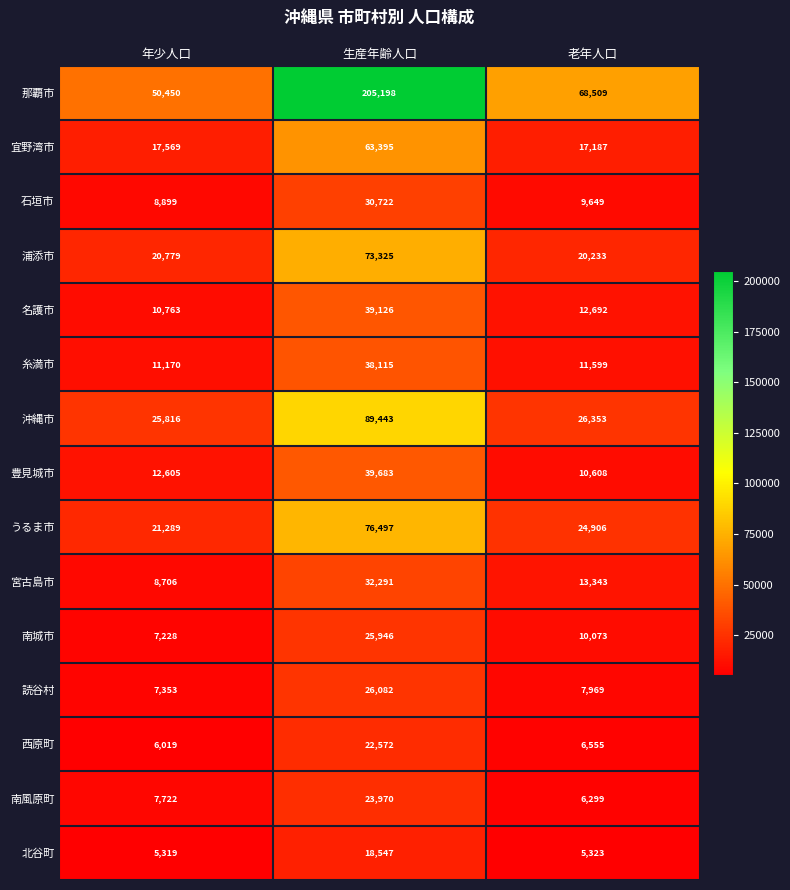

What is the sum of all 那覇市 values?

324157